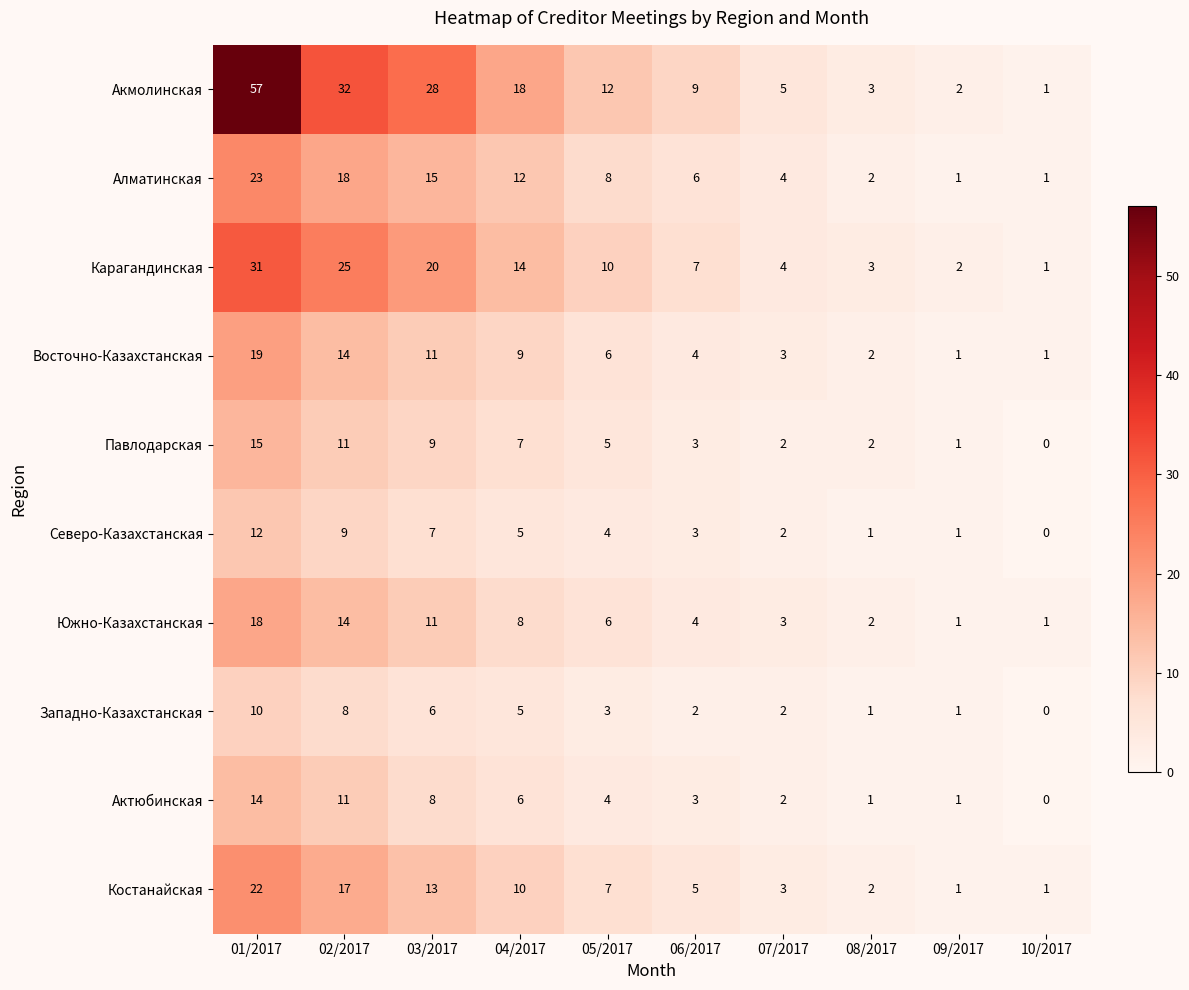

What is the sum of all Северо-Казахстанская values?

44